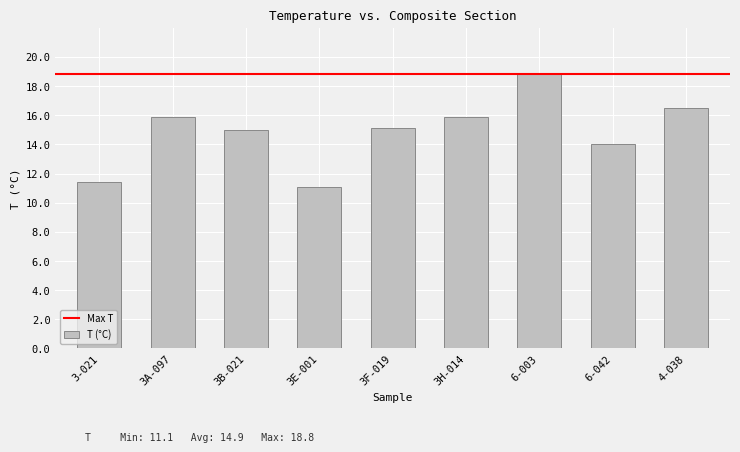

Are the bars grouped side by side (vs. stacked)?

No